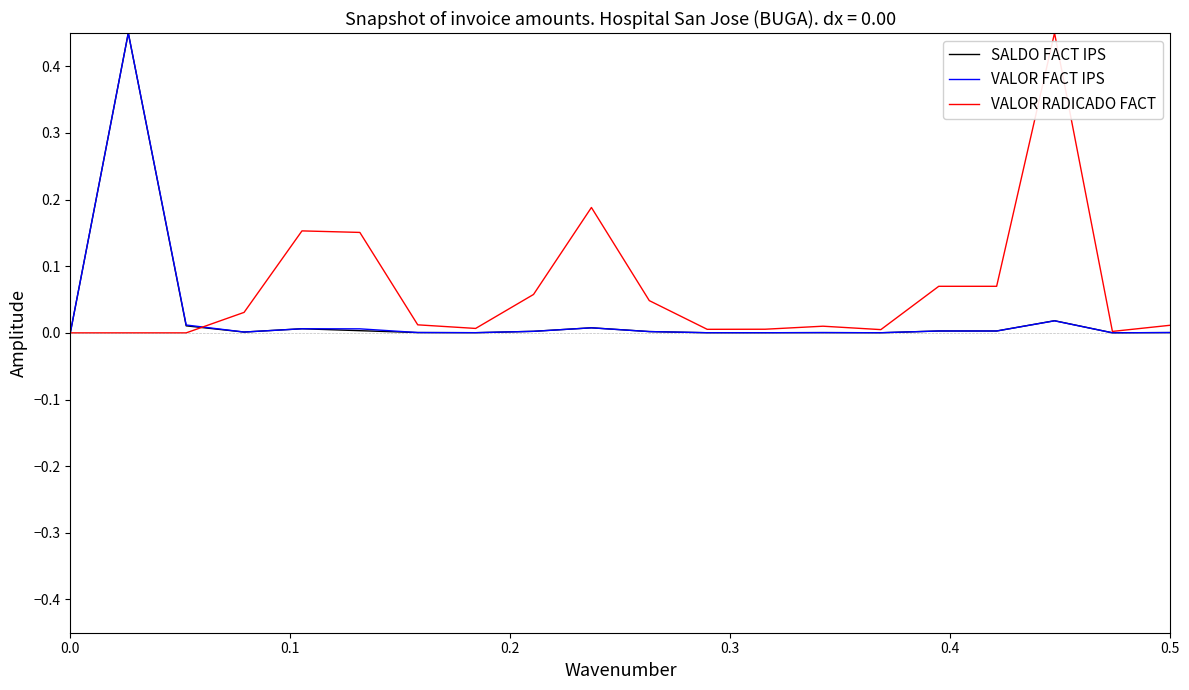

Which series has the largest total across all categories?

VALOR RADICADO FACT